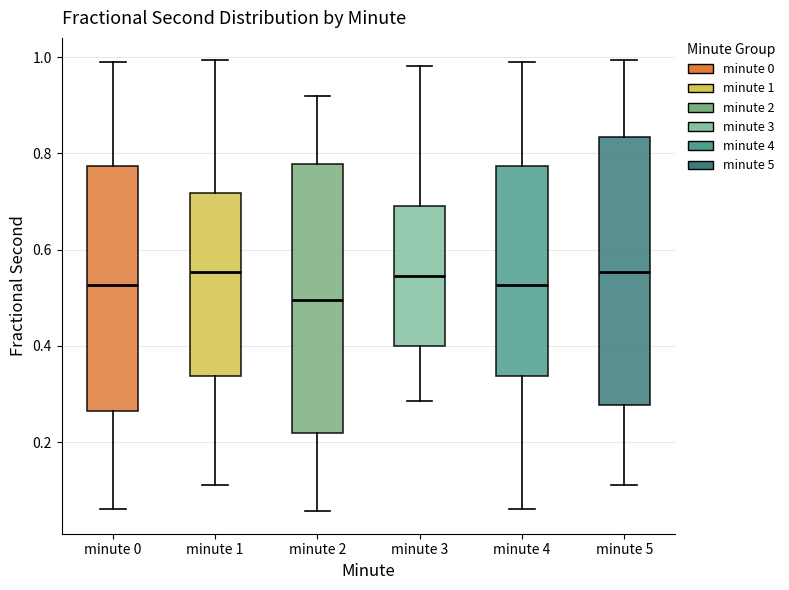

Which box has the lowest median line?

minute 2